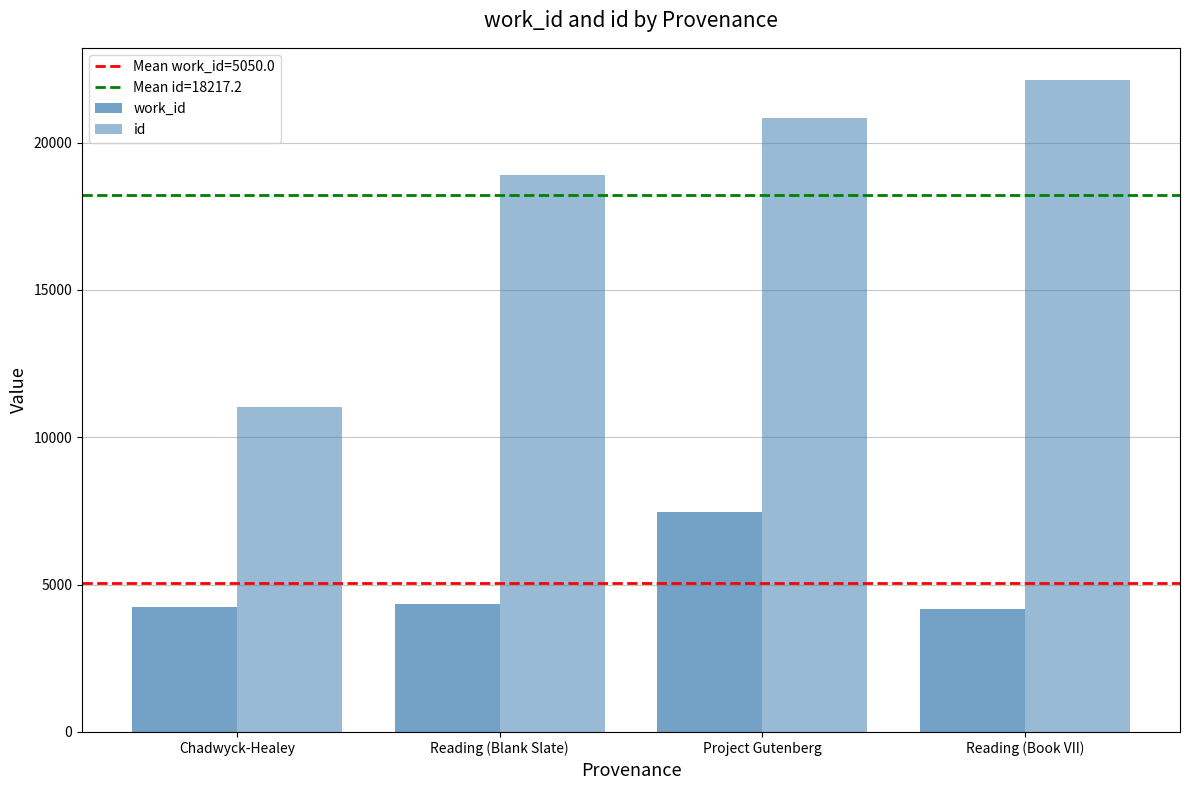

Does the chart contain any negative values?

No